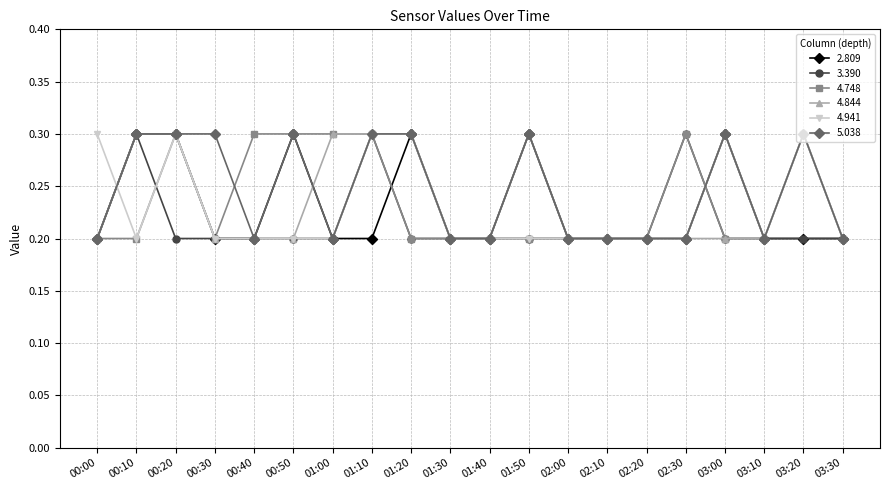

Reading left to right, what are all the values shown in this chart?

2.809: 0.2	0.3	0.3	0.2	0.2	0.3	0.2	0.2	0.3	0.2	0.2	0.3	0.2	0.2	0.2	0.2	0.3	0.2	0.2	0.2
3.390: 0.2	0.3	0.2	0.2	0.2	0.2	0.2	0.3	0.2	0.2	0.2	0.2	0.2	0.2	0.2	0.3	0.2	0.2	0.2	0.2
4.748: 0.2	0.2	0.3	0.2	0.3	0.3	0.3	0.3	0.2	0.2	0.2	0.2	0.2	0.2	0.2	0.3	0.2	0.2	0.3	0.2
4.844: 0.2	0.3	0.3	0.2	0.2	0.2	0.3	0.3	0.3	0.2	0.2	0.3	0.2	0.2	0.2	0.2	0.2	0.2	0.3	0.2
4.941: 0.3	0.2	0.3	0.2	0.2	0.2	0.2	0.3	0.3	0.2	0.2	0.2	0.2	0.2	0.2	0.2	0.3	0.2	0.3	0.2
5.038: 0.2	0.3	0.3	0.3	0.2	0.3	0.2	0.3	0.3	0.2	0.2	0.3	0.2	0.2	0.2	0.2	0.3	0.2	0.3	0.2